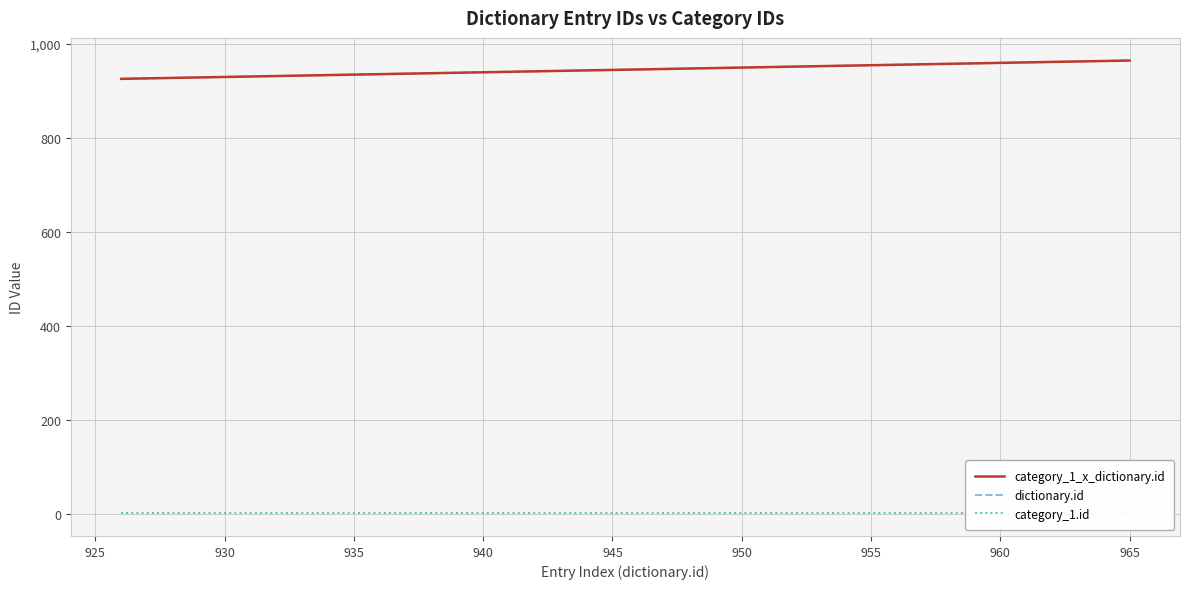

Does the chart have visible grid lines?

Yes